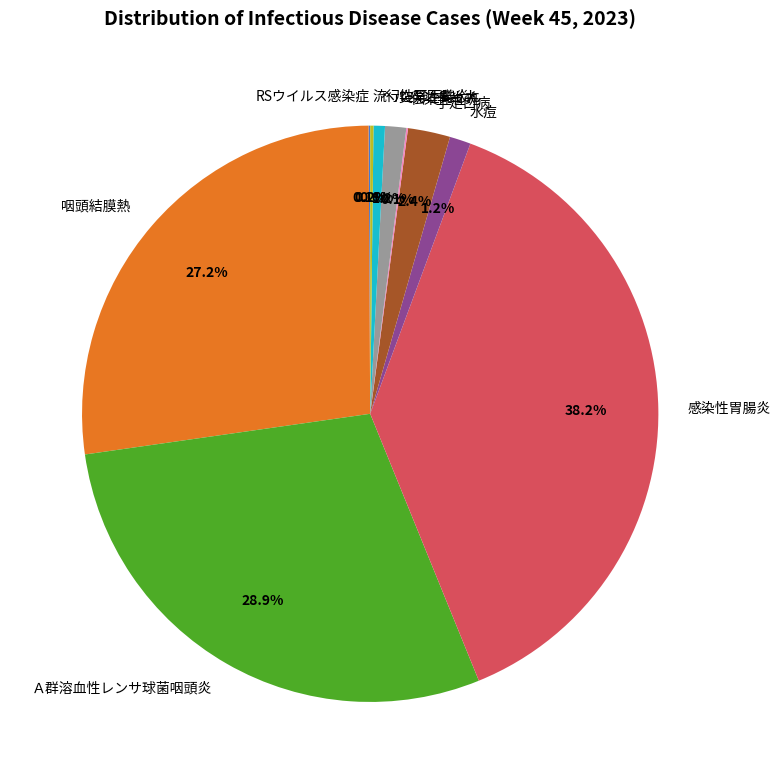

What percentage is NOT represented by ヘルパンギーナ?

99.4%